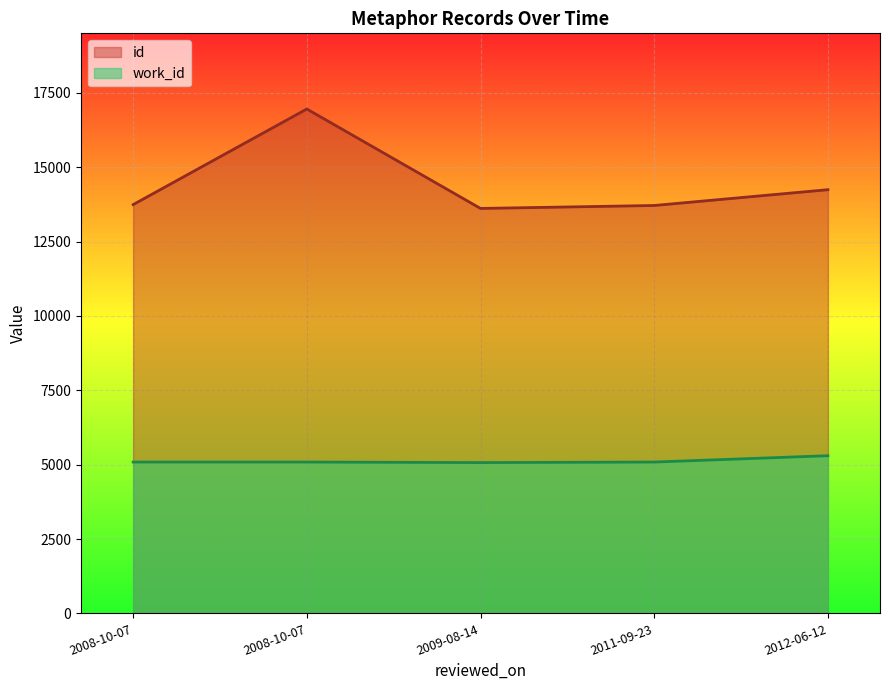

Which series has the widest spread of values?

id